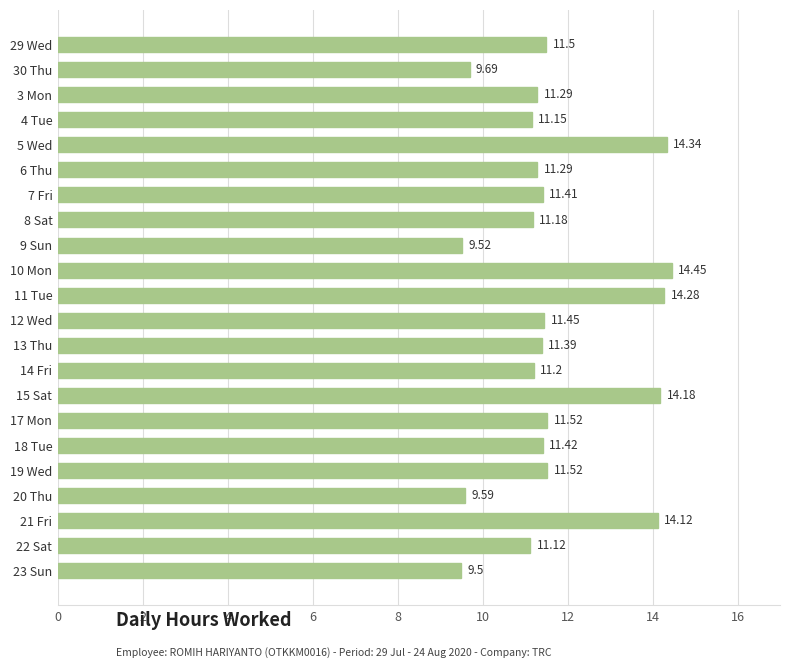

What is the change in value from 11 Tue to 23 Sun?

-4.8